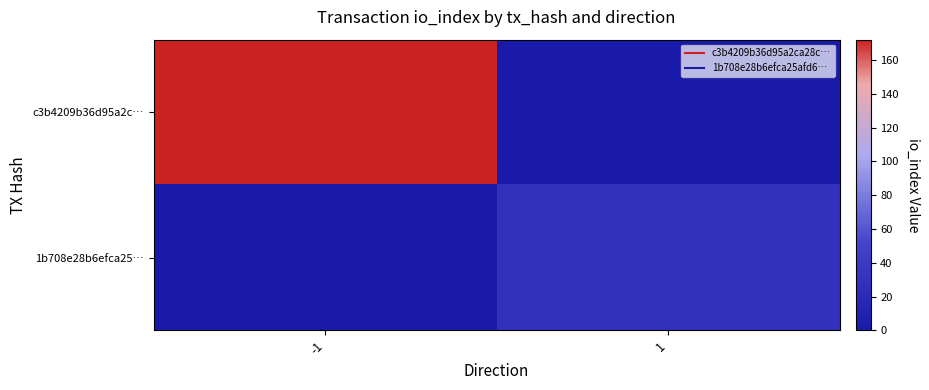

Which series has the largest total across all categories?

c3b4209b36d95a2c…